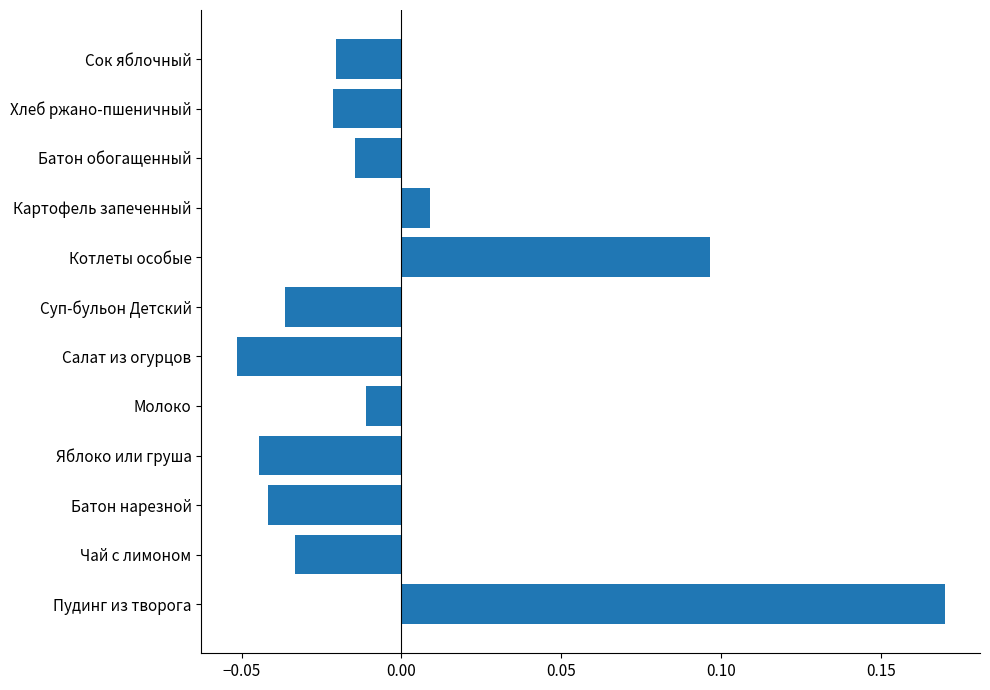

How many data points are above 0?

3